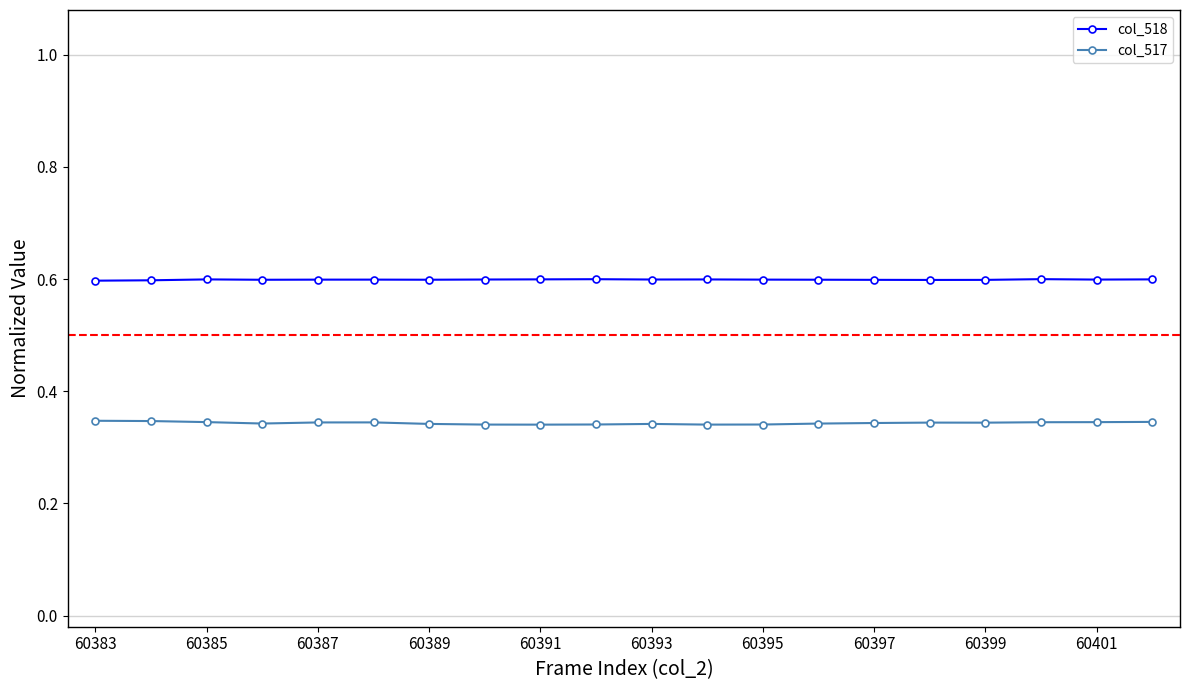

Rank the series by their average value, from lowest to highest.

col_517, col_518